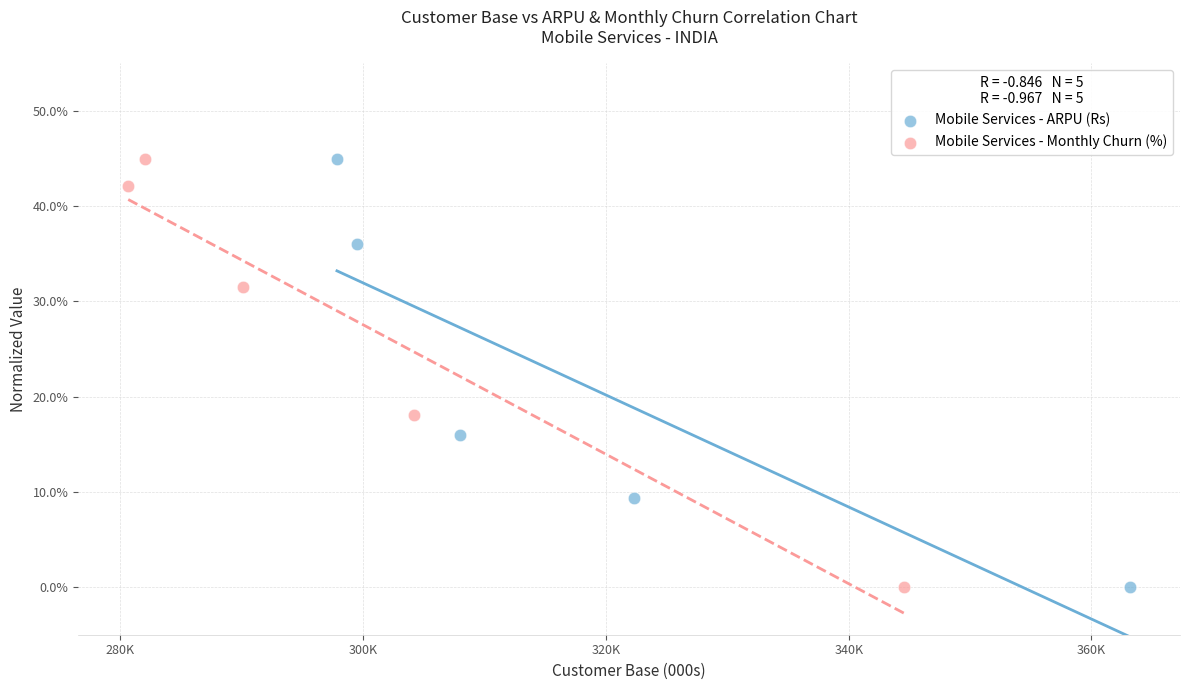

What are all the series names shown in the legend?

Mobile Services - ARPU (Rs), Mobile Services - Monthly Churn (%)